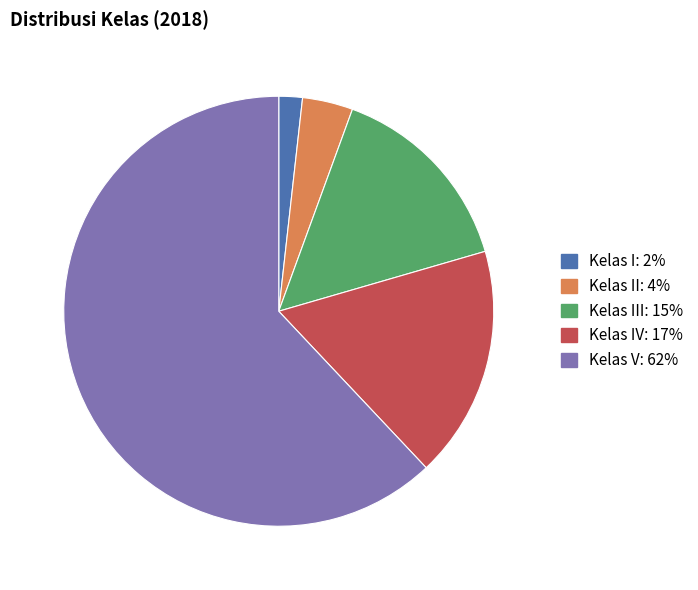

Does any single category account for the majority?

Yes